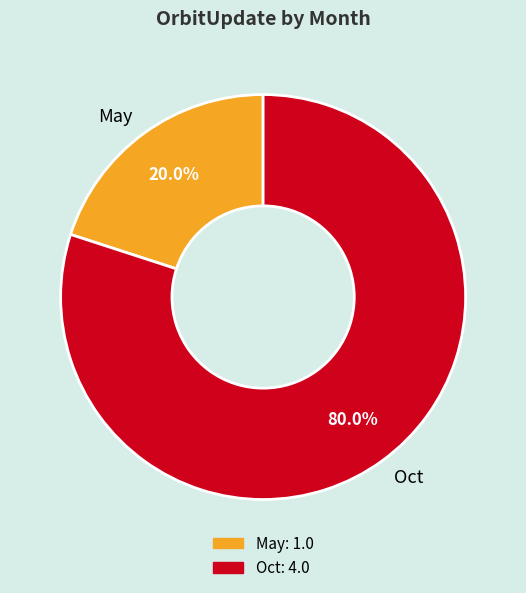

To the nearest percent, what is the average slice percentage?

50%